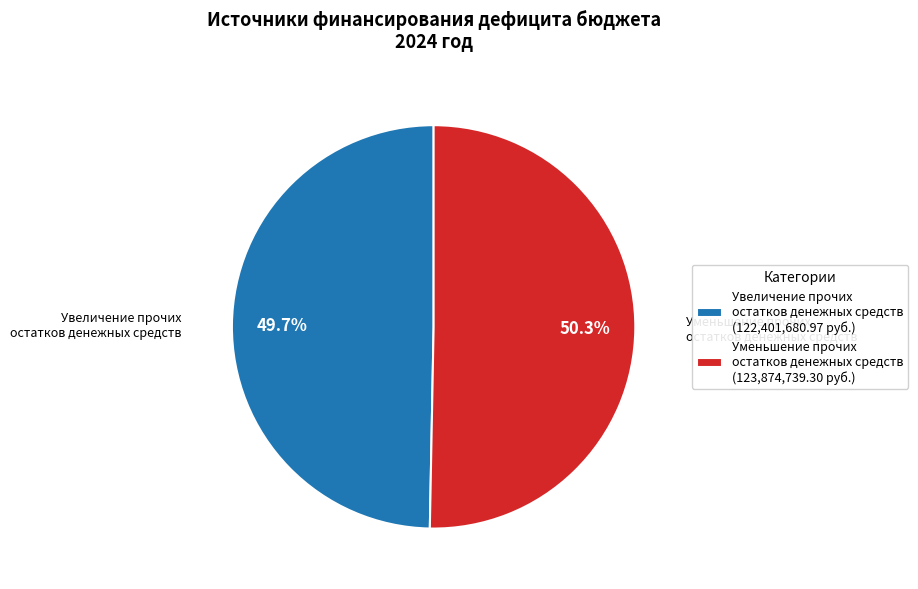

Between Увеличение прочих остатков денежных средств (122,401,680.97 руб.) and Уменьшение прочих остатков денежных средств (123,874,739.30 руб.), which is larger?

Уменьшение прочих остатков денежных средств (123,874,739.30 руб.)